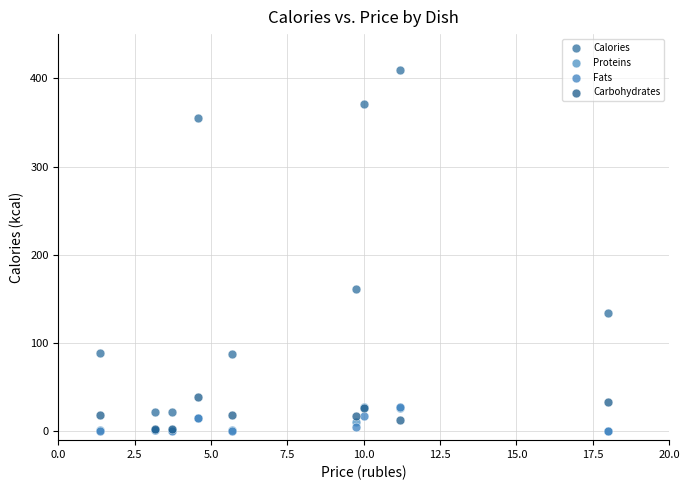

In the Calories series, what Y value is closest to 215?

161.3